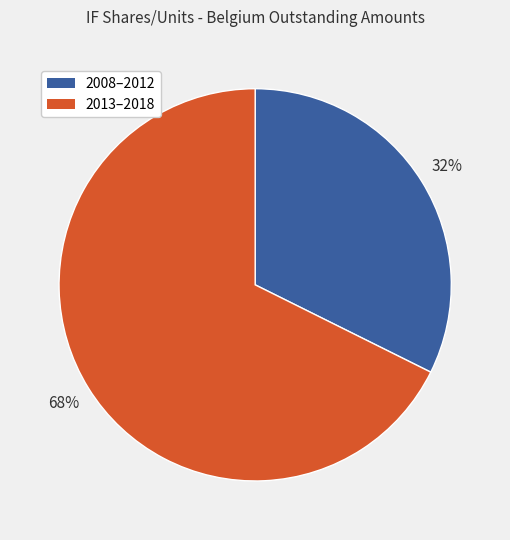

Which slice is the largest?

2013–2018